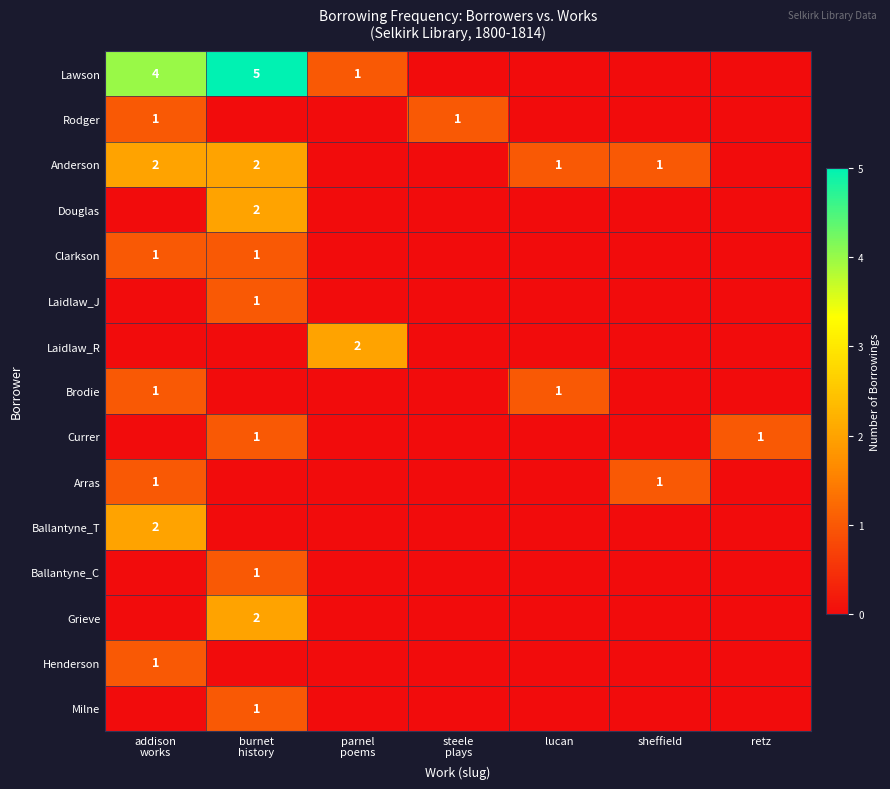

True or false: Anderson has a value of 1 at lucan.

True